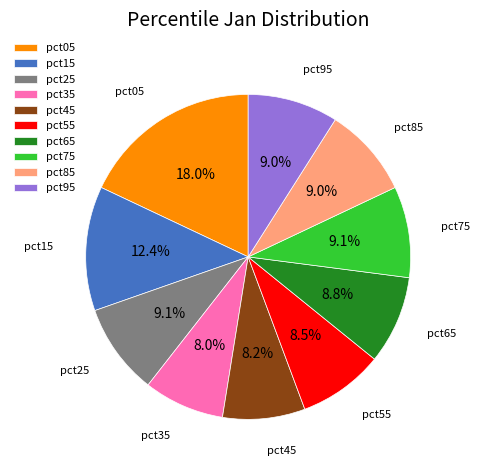

To the nearest percent, what is the average slice percentage?

10%